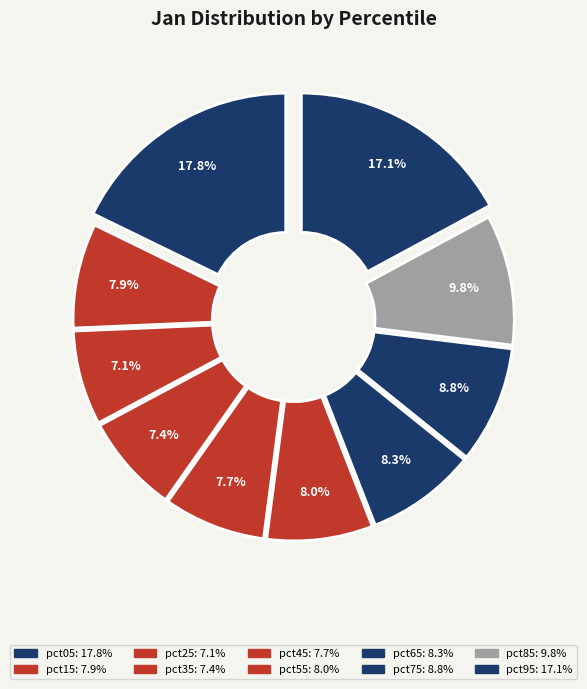

True or false: pct35 accounts for 7% of the total.

True